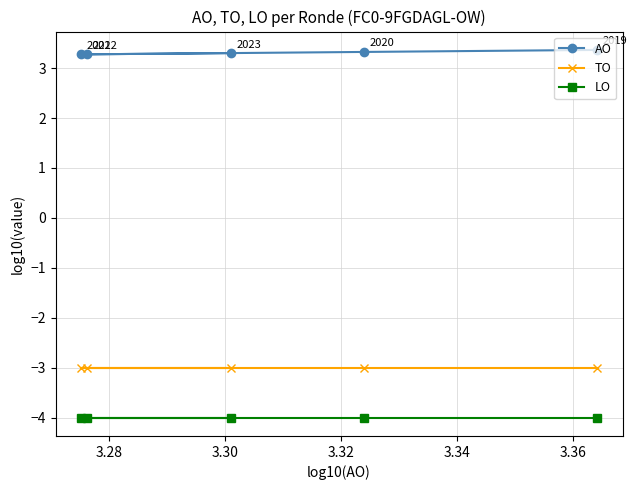

At how many categories does at least one series exceed 0?

5